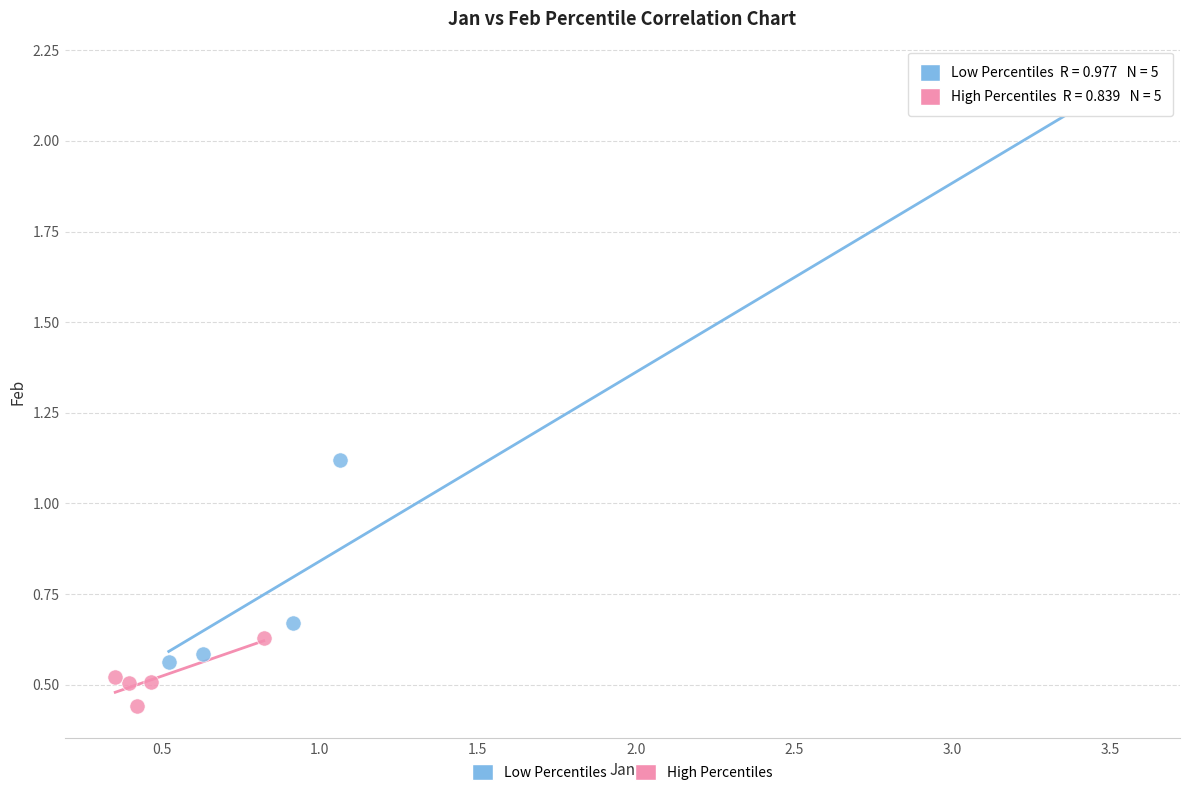

Which series reaches the minimum Y coordinate?

High Percentiles